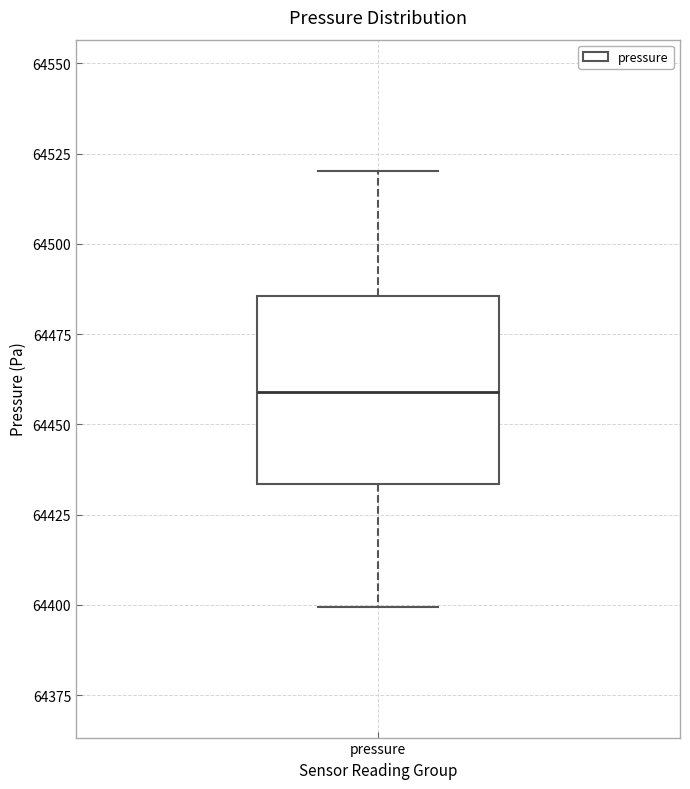

Read this box plot against the y-axis: the position of the median line, the range covered by the box, and the ends of both whiskers. The values are not printed on the chart, so give them approximately, as read against the axis.

median 64460, box 64435 to 64485, whiskers 64400 to 64520